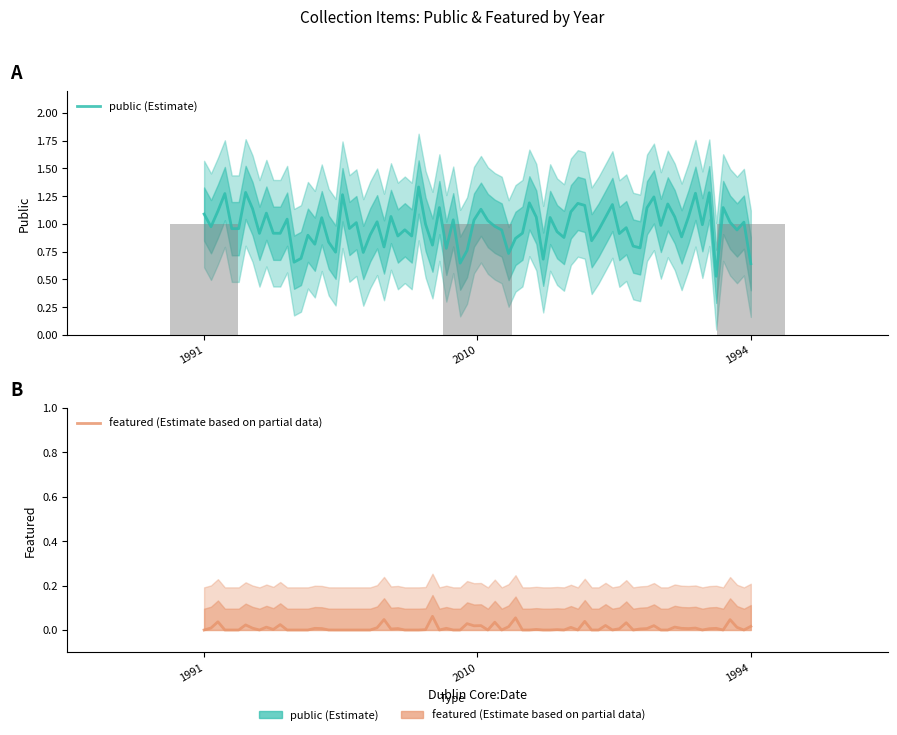

What is the spread (max minus min) of values at 1991?

1